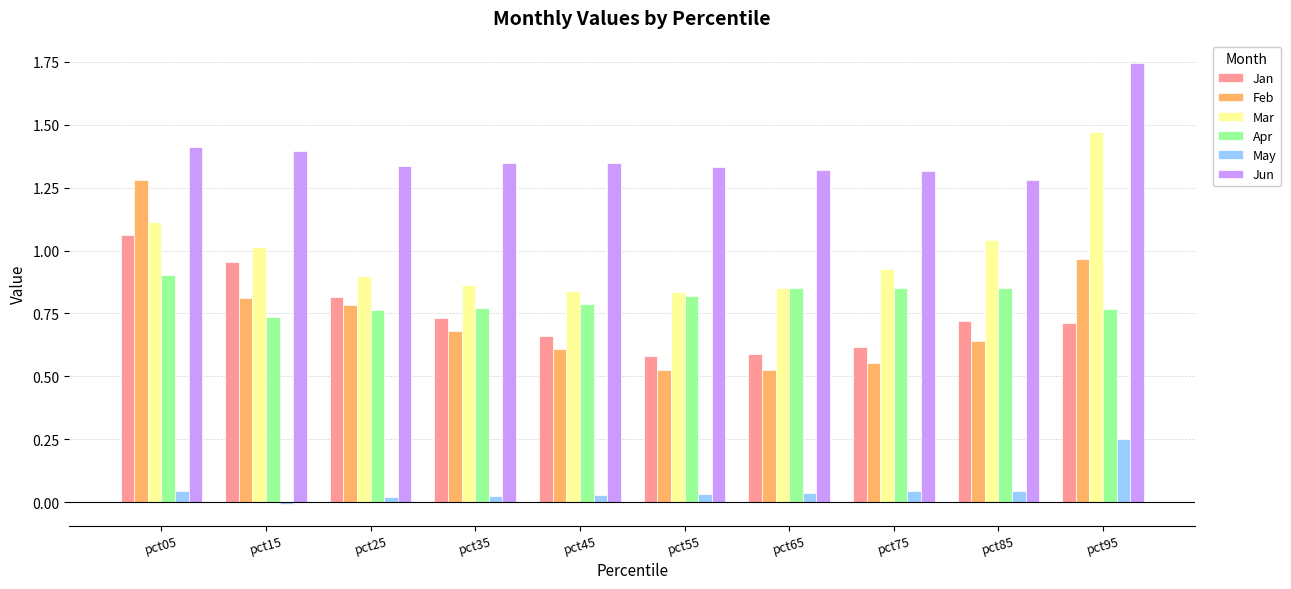

What are all the series names shown in the legend?

Jan, Feb, Mar, Apr, May, Jun